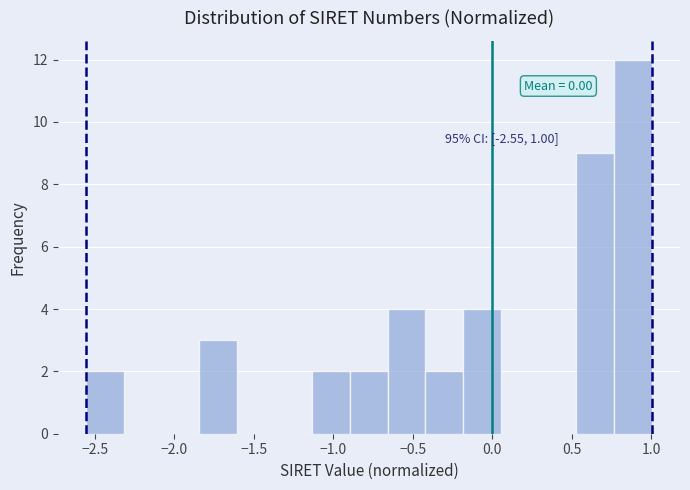

Which range on the x-axis has the tallest bar?

0.75 to 1.00